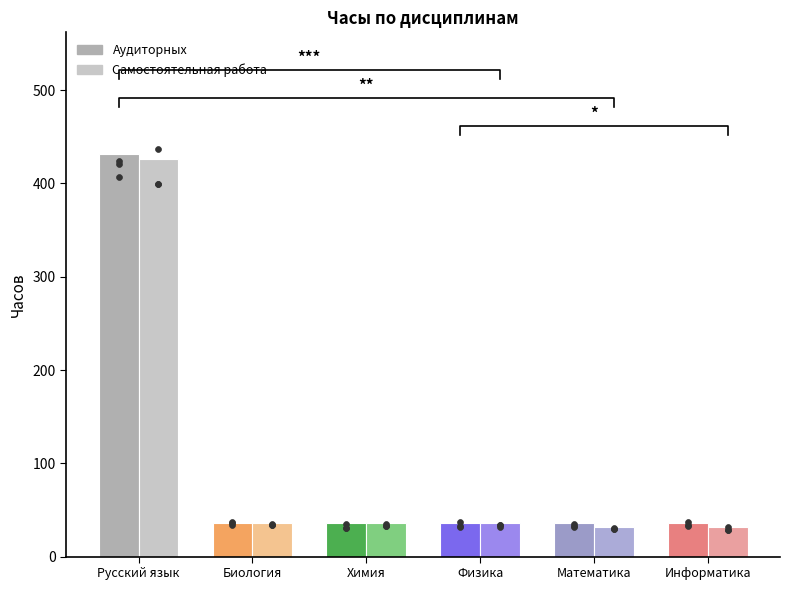

Is the value of Аудиторных at Химия greater than the value of Самостоятельная работа at Биология?

No